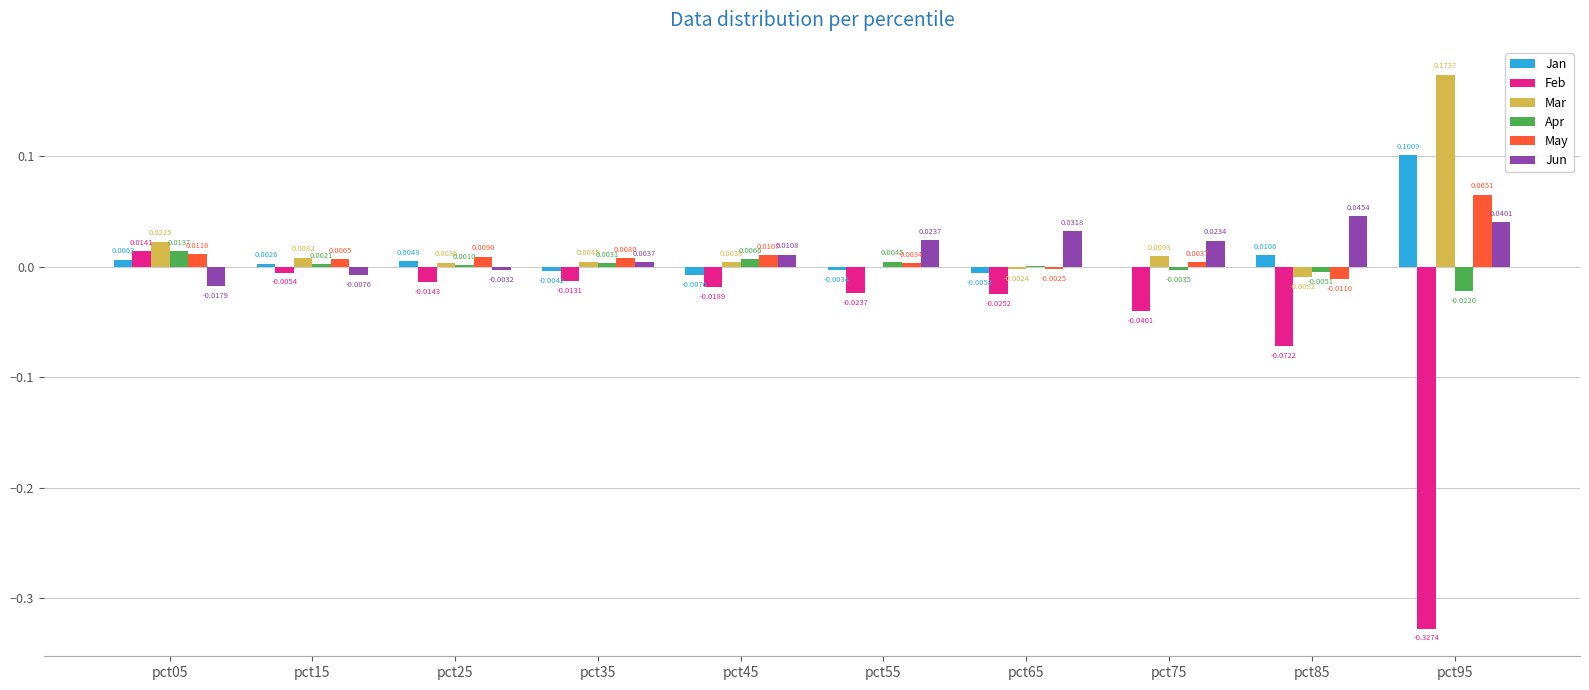

How many groups of bars are there?

10